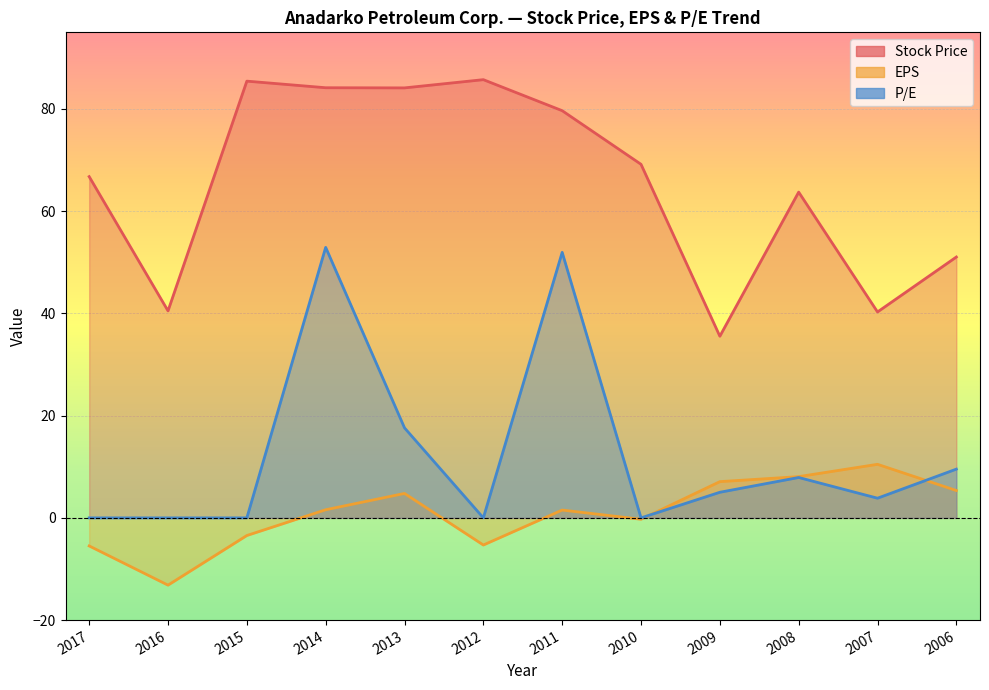

True or false: Stock Price has a value of 79.7 at 2011.

True